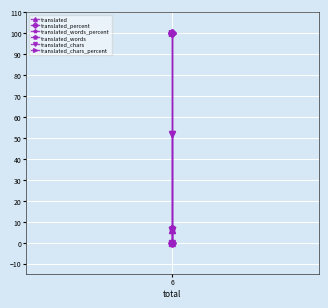

What is the approximate value of translated_words_percent at 6?

100